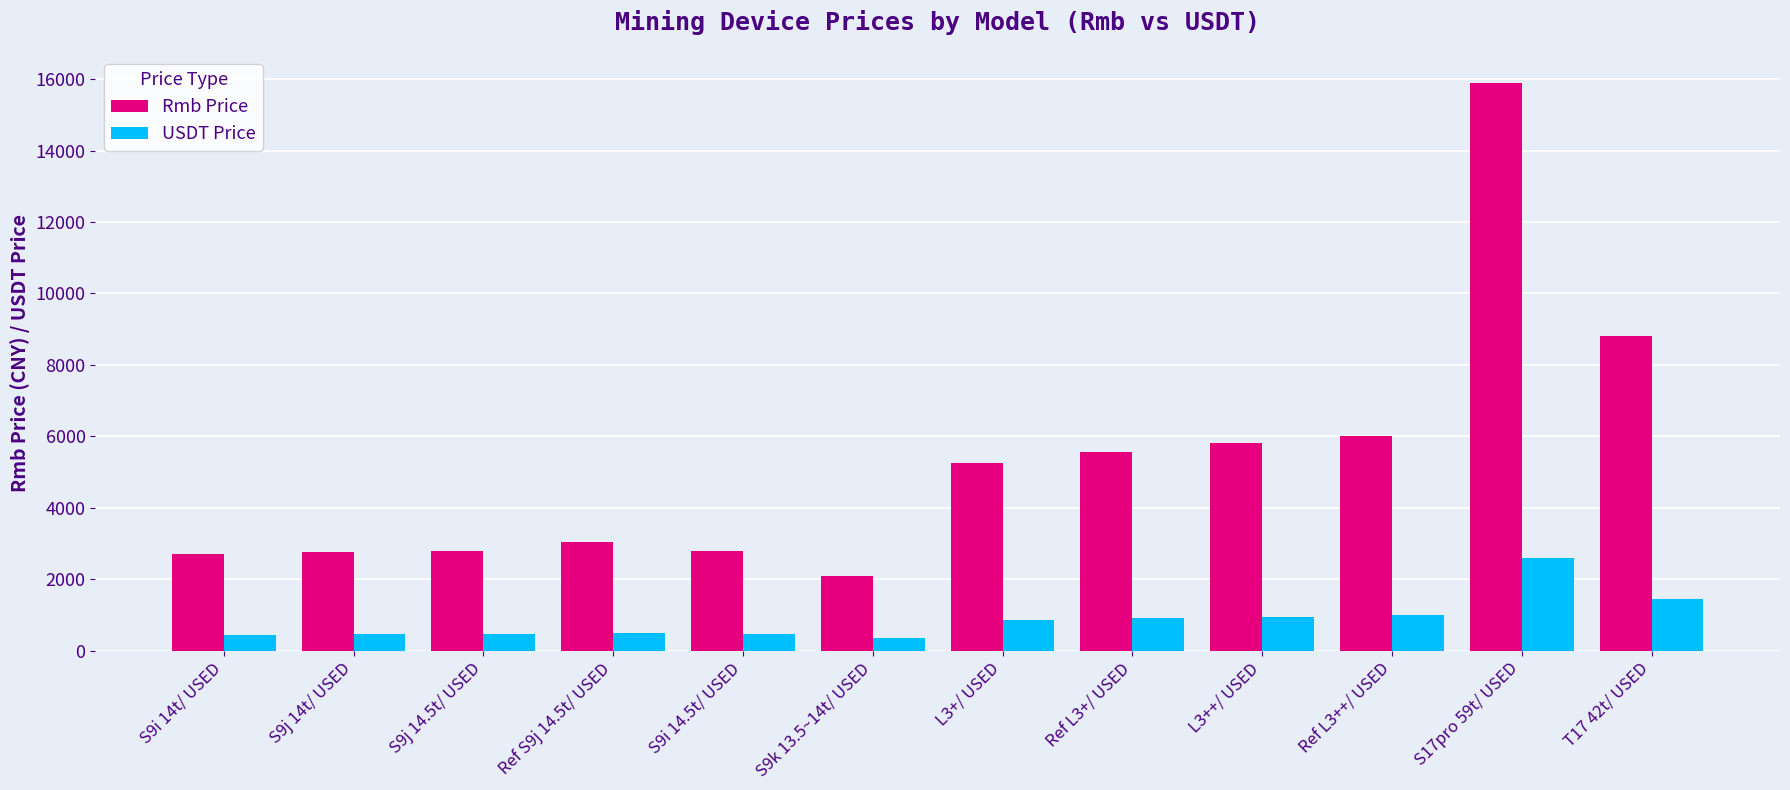

What are all the series names shown in the legend?

Rmb Price, USDT Price